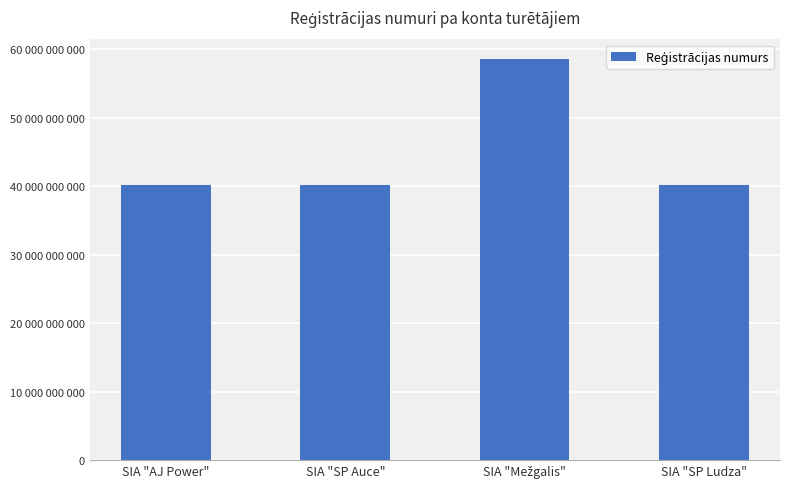

Between SIA "Mežgalis" and SIA "SP Ludza", which is larger?

SIA "Mežgalis"